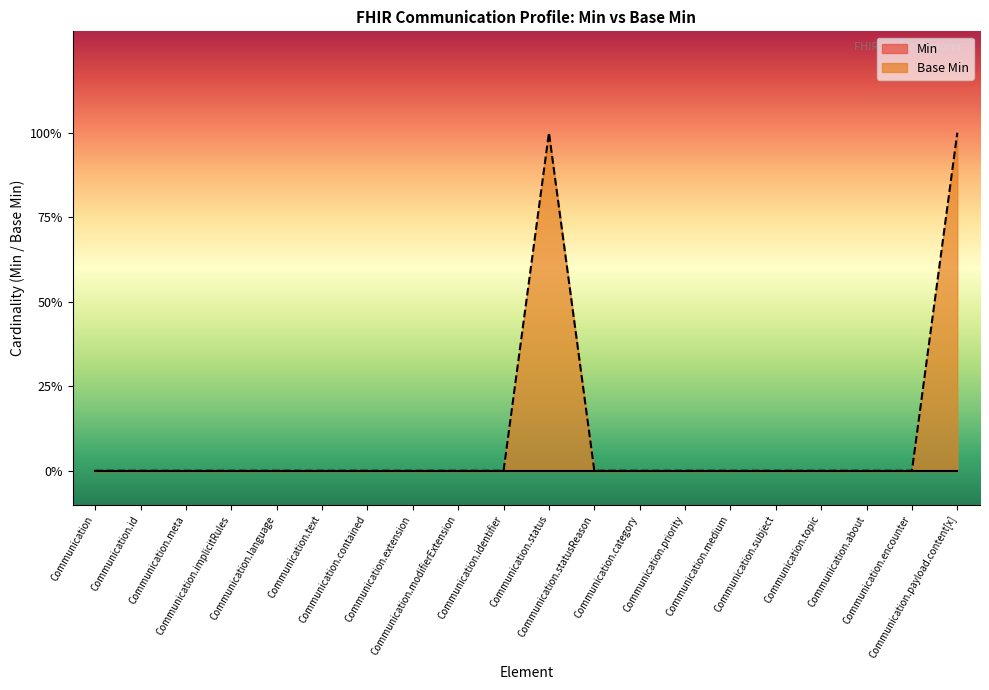

Reading right to left, list all the values displayed in this chart.

Communication.payload.content[x]=1	Communication.encounter=0	Communication.about=0	Communication.topic=0	Communication.subject=0	Communication.medium=0	Communication.priority=0	Communication.category=0	Communication.statusReason=0	Communication.status=1	Communication.identifier=0	Communication.modifierExtension=0	Communication.extension=0	Communication.contained=0	Communication.text=0	Communication.language=0	Communication.implicitRules=0	Communication.meta=0	Communication.id=0	Communication=0